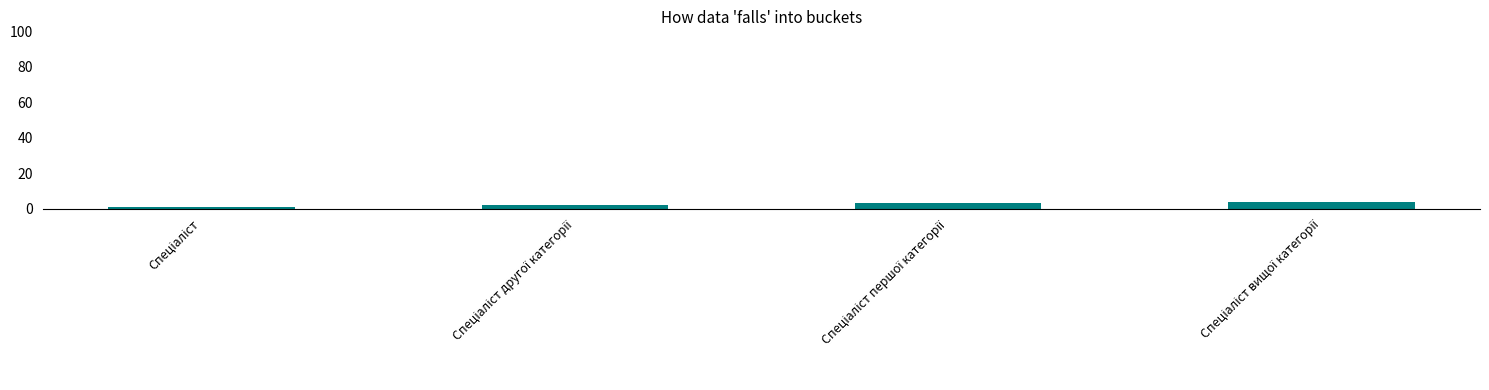

What is the maximum value shown in the chart?

4